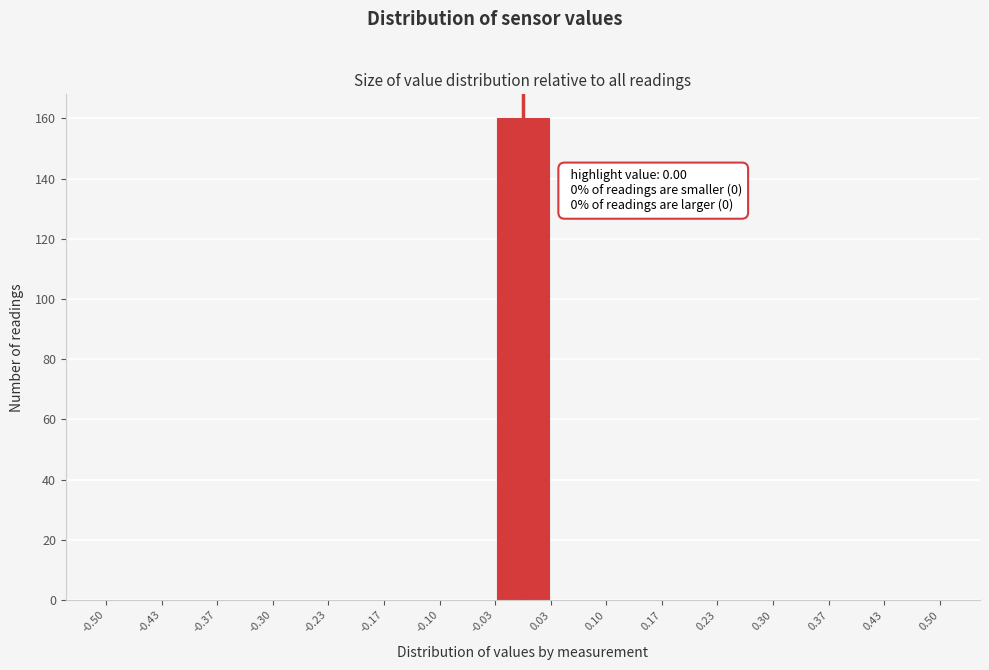

Over which range of the x-axis is the bar tallest?

-0.03 to 0.03